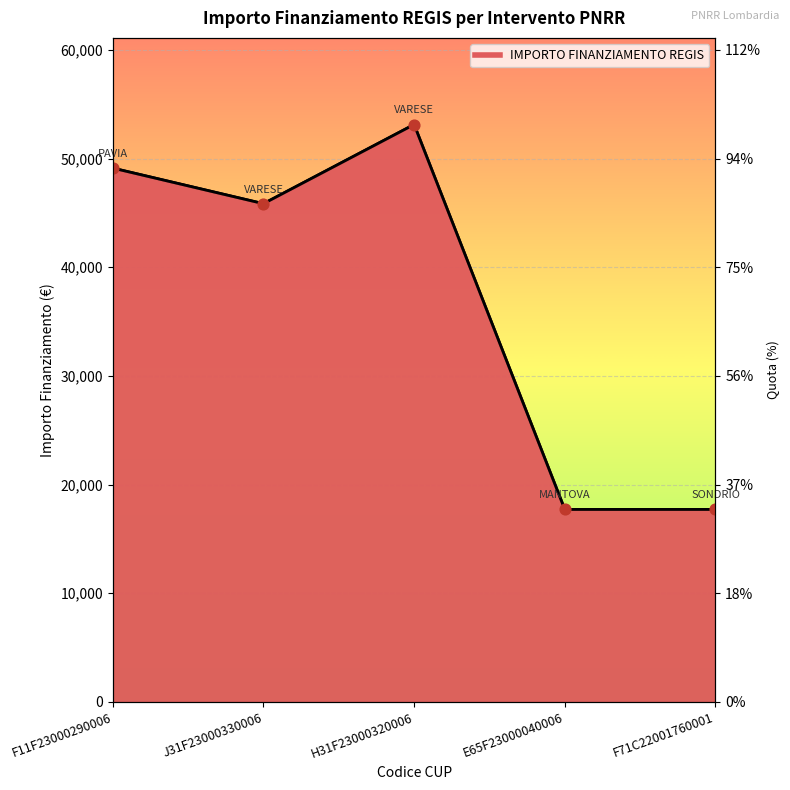

What is the change in value from J31F23000330006 to E65F23000040006?

-28138